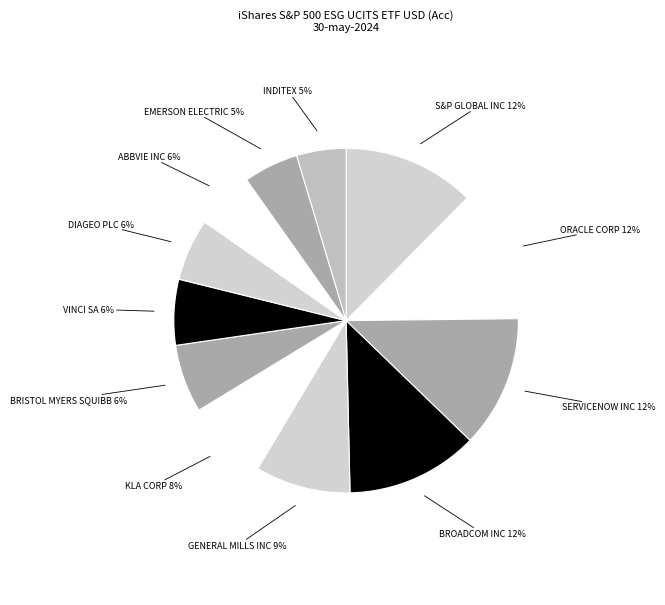

Is VINCI SA the majority of the pie?

No